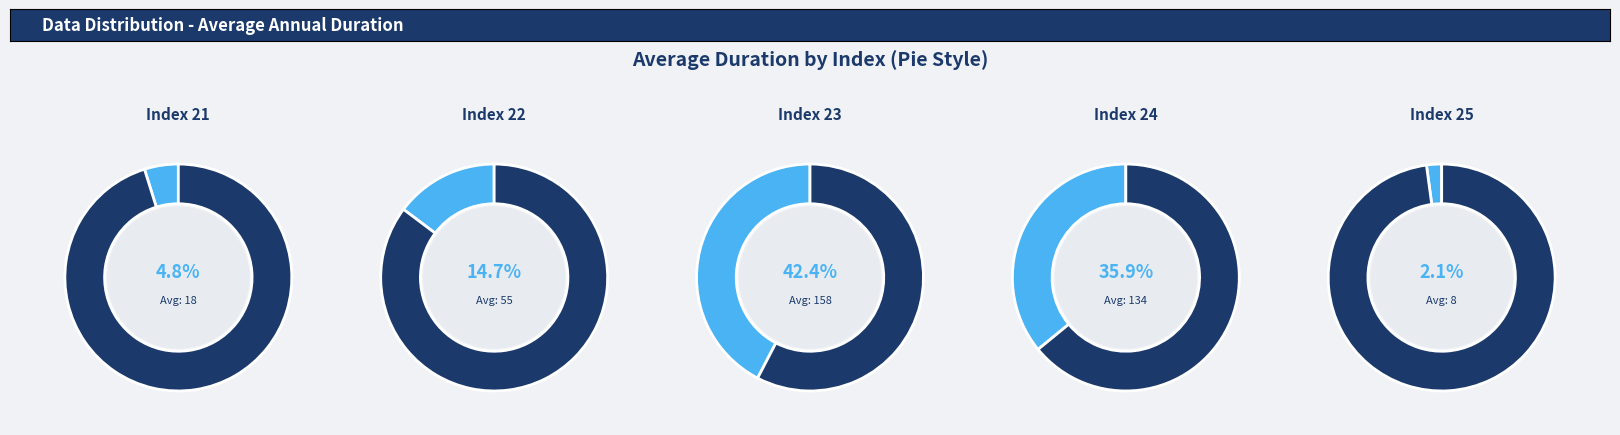

Approximately how many times larger is the value at 23 compared to 24?

1.2